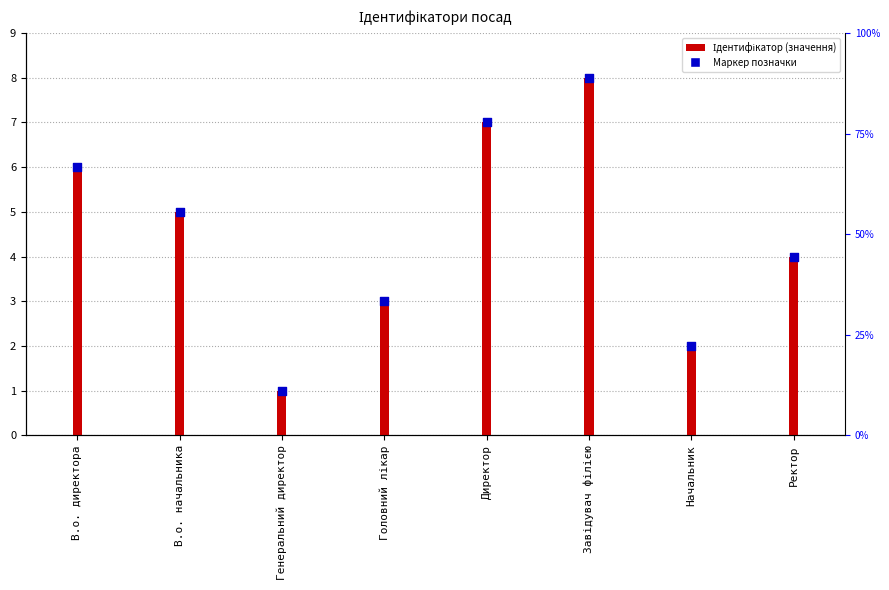

What is the ratio of the value at Ректор to the value at Начальник?

2.0